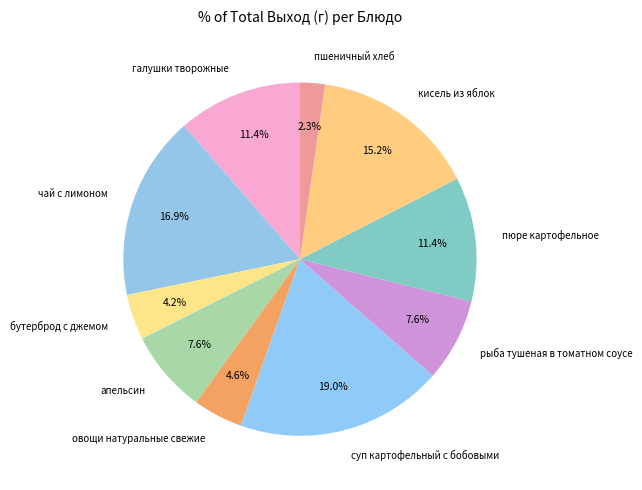

Do пшеничный хлеб and бутерброд с джемом together represent more than half of the pie?

No